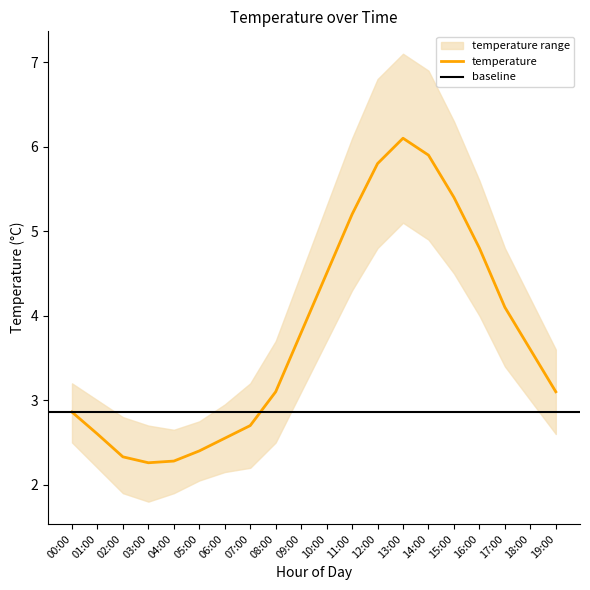

How many interior local valleys does the temperature series have?

1